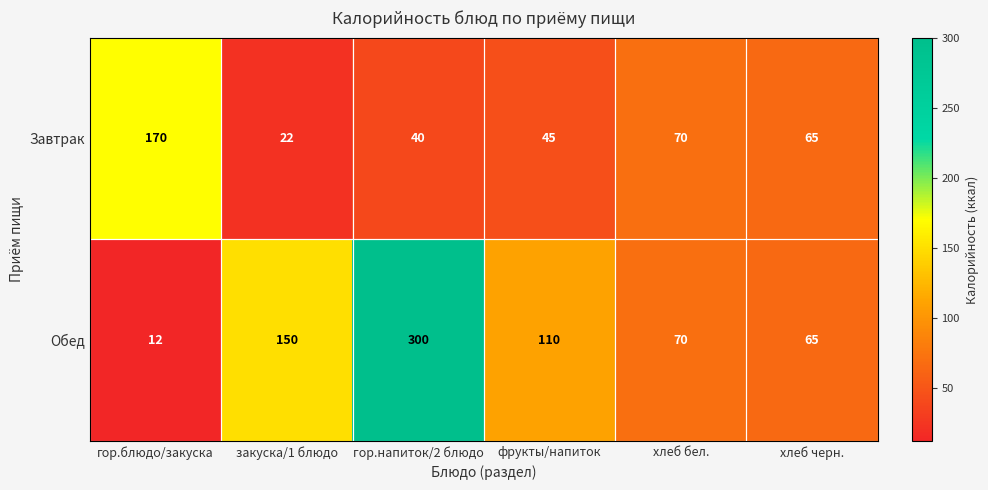

The Обед series shows 17 at хлеб бел.. True or false?

False